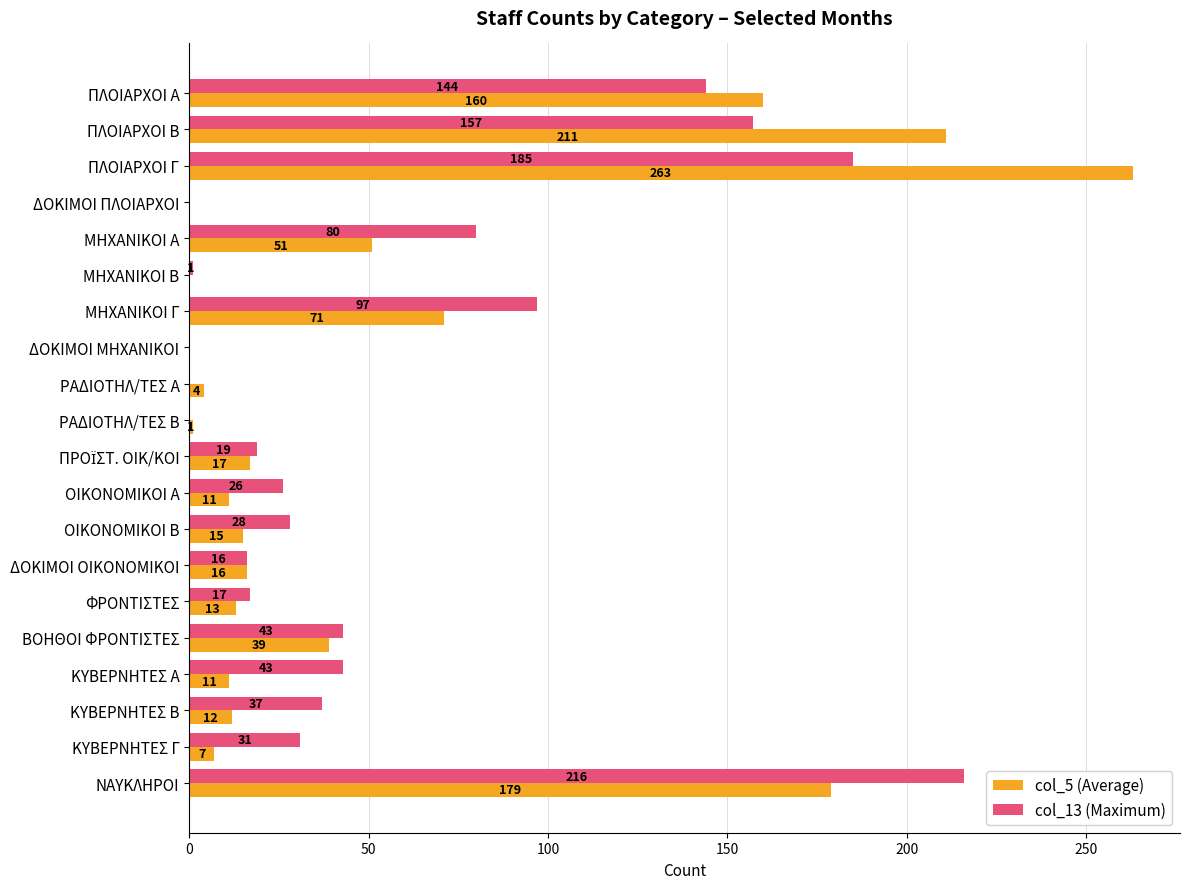

Which series has the largest total across all categories?

col_13 (Maximum)